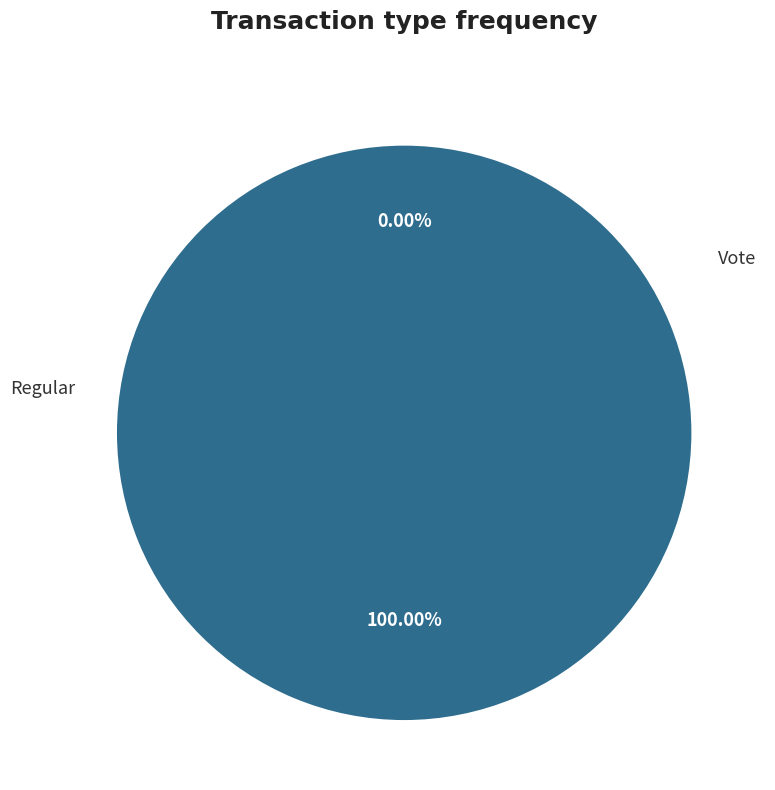

Is there a majority slice in this chart?

Yes